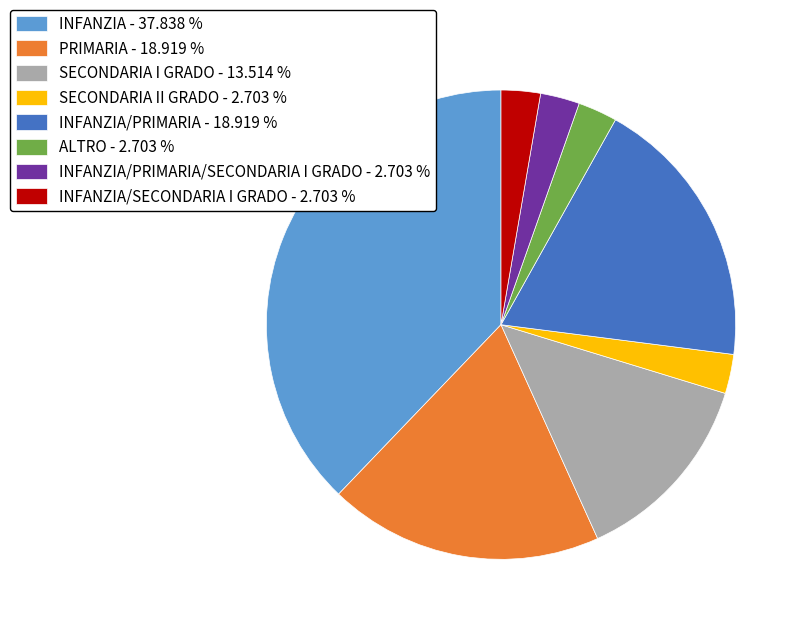

How many slices are in this pie chart?

8